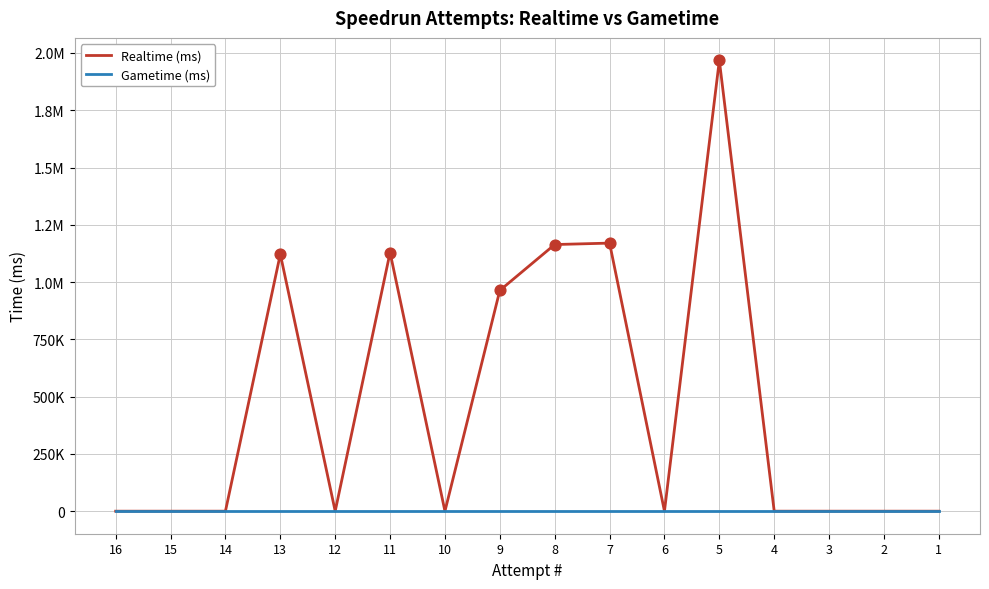

What are all the series names shown in the legend?

Realtime (ms), Gametime (ms)